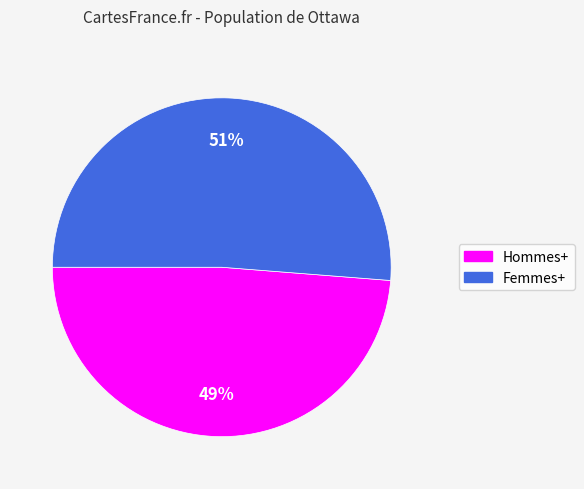

True or false: Hommes+ accounts for 39% of the total.

False